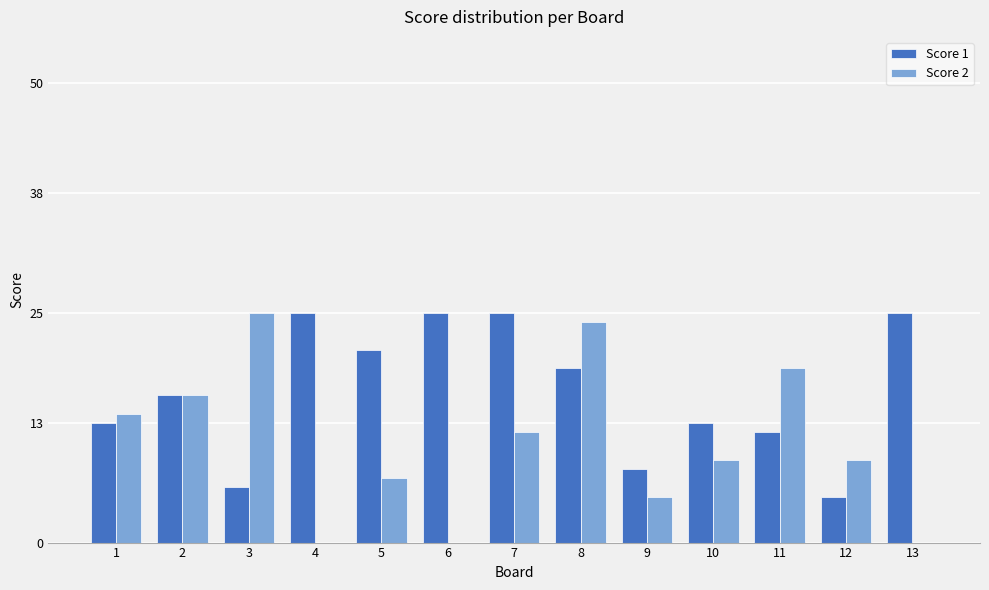

The Score 1 series shows 21 at 5. True or false?

True